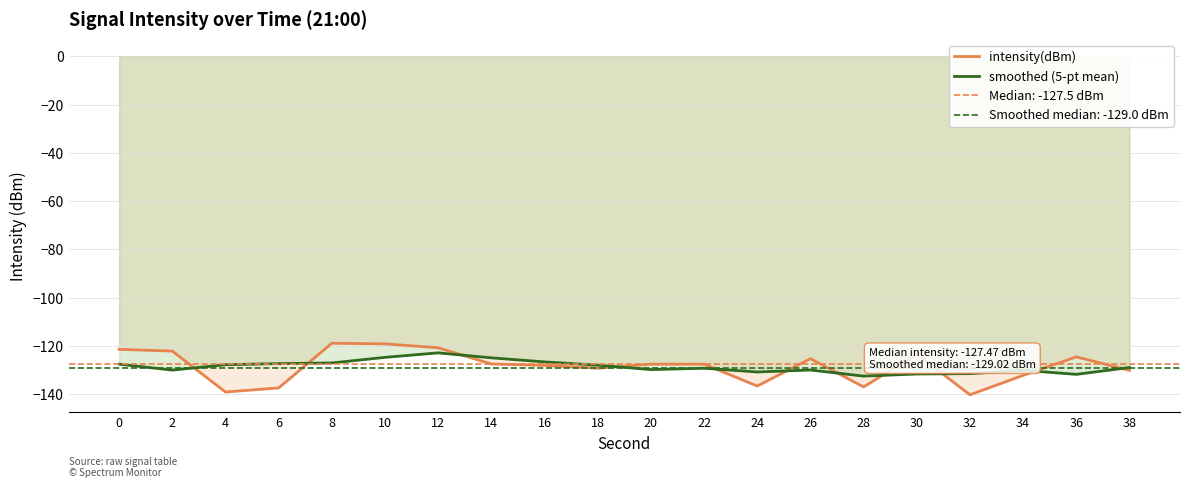

True or false: smoothed (5-pt mean) has more than 1 points higher than both neighbors.

True